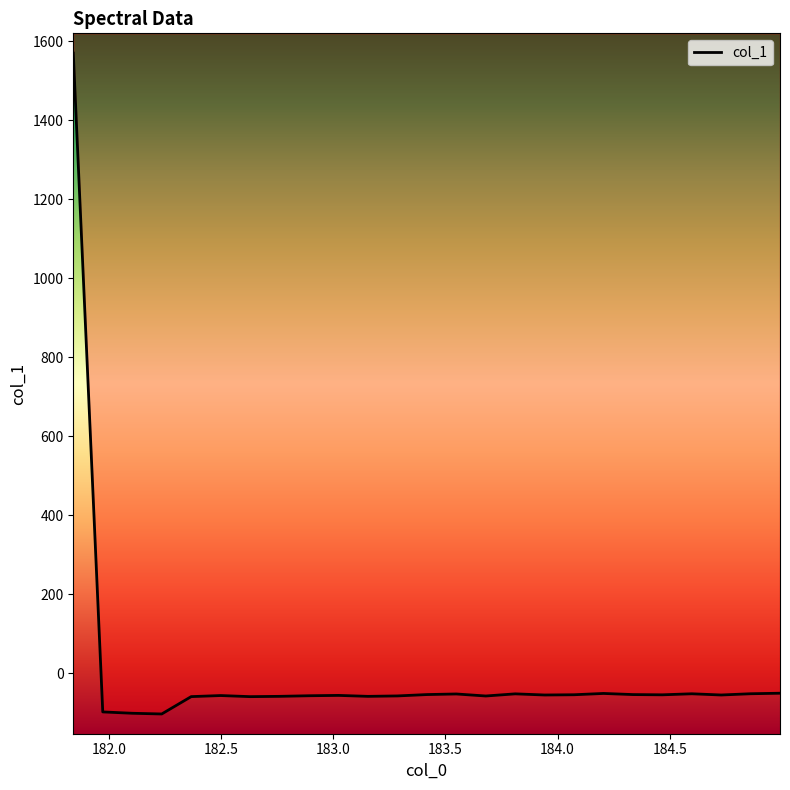

Reading left to right, extract all data points from this chart.

181.8418=1570.0	181.9732053322=-98.3	182.1045947288=-101.7	182.2359681898=-103.5	182.3673257152=-59.6	182.498667305=-56.9	182.6299929592=-59.6	182.7613026778=-58.9	182.8925964608=-57.4	183.0238743082=-56.5	183.15513622=-58.9	183.2863821962=-57.8	183.4176122368=-54.4	183.5488263418=-52.9	183.6800245112=-58.0	183.811206745=-52.6	183.9423730432=-55.5	184.0735234058=-54.8	184.2046578328=-51.6	184.3357763242=-54.4	184.46687888=-55.0	184.5979655002=-52.4	184.7290361848=-55.5	184.8600909338=-52.3	184.9911297472=-51.0